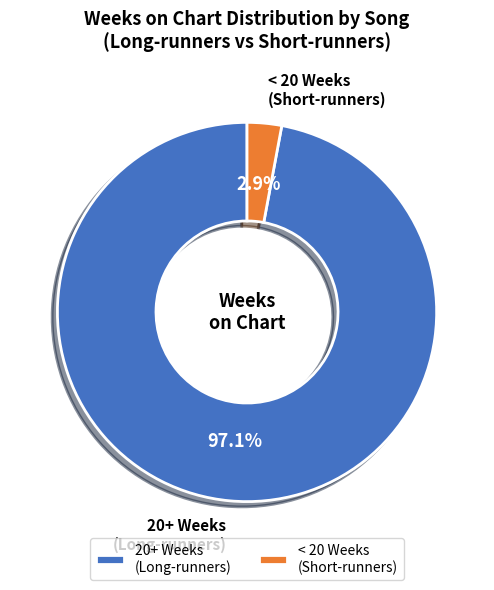

Which slice is the largest?

20+ Weeks (Long-runners)